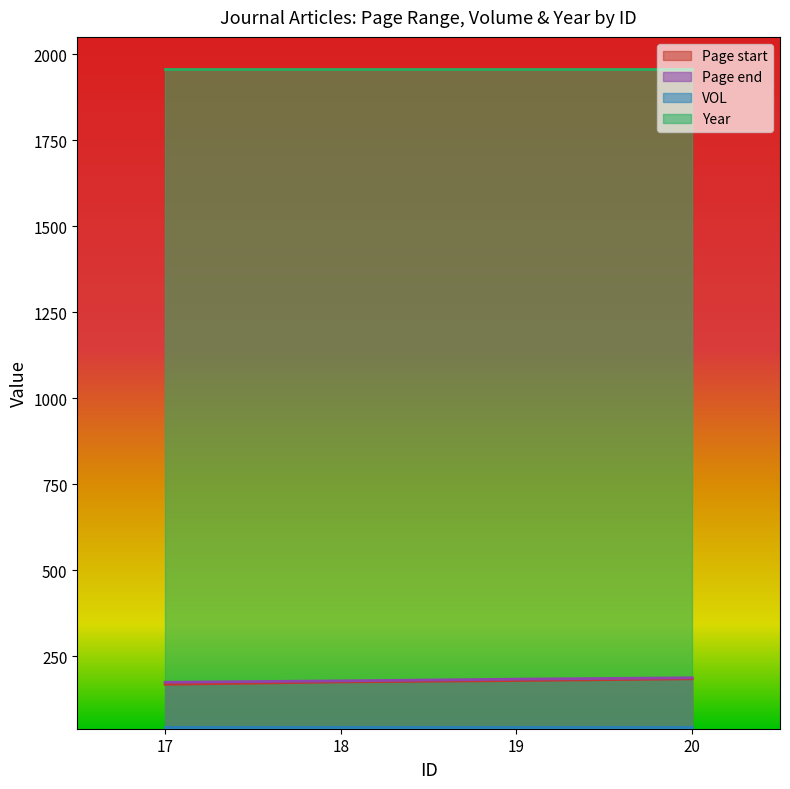

True or false: Page start and Page end cross at least once.

False